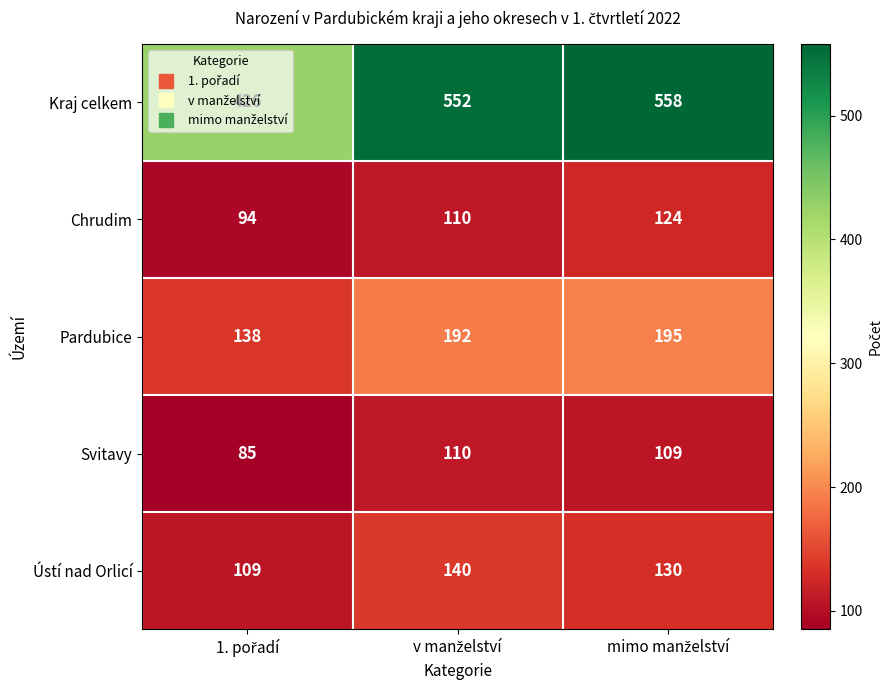

What is the maximum value for Ústí nad Orlicí?

140